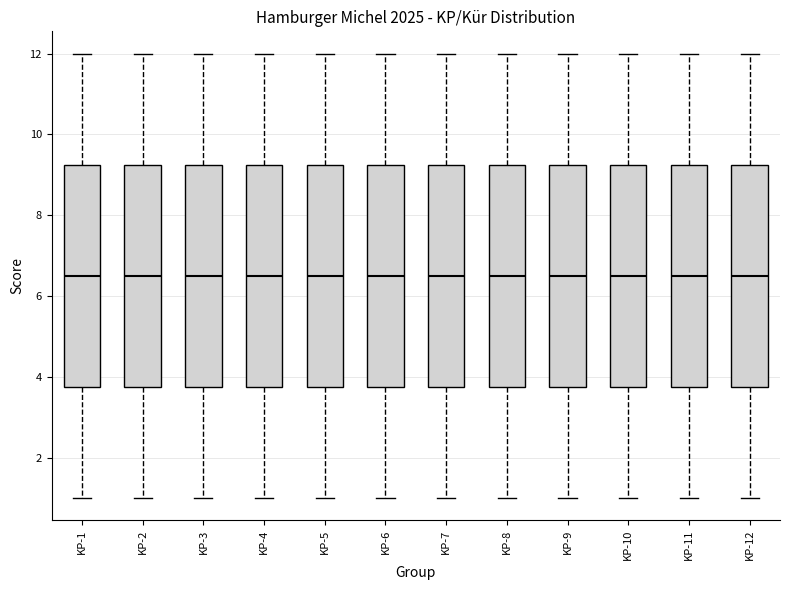

Reading left to right, read every box against the y-axis: the position of its median line, the range the box covers, and the ends of its whiskers. The values are not printed on the chart, so give them approximately, as read against the axis.

KP-1: median 6.6, box 3.8 to 9.2, whiskers 1.0 to 12.0
KP-2: median 6.6, box 3.8 to 9.2, whiskers 1.0 to 12.0
KP-3: median 6.6, box 3.8 to 9.2, whiskers 1.0 to 12.0
KP-4: median 6.6, box 3.8 to 9.2, whiskers 1.0 to 12.0
KP-5: median 6.6, box 3.8 to 9.2, whiskers 1.0 to 12.0
KP-6: median 6.6, box 3.8 to 9.2, whiskers 1.0 to 12.0
KP-7: median 6.6, box 3.8 to 9.2, whiskers 1.0 to 12.0
KP-8: median 6.6, box 3.8 to 9.2, whiskers 1.0 to 12.0
KP-9: median 6.6, box 3.8 to 9.2, whiskers 1.0 to 12.0
KP-10: median 6.6, box 3.8 to 9.2, whiskers 1.0 to 12.0
KP-11: median 6.6, box 3.8 to 9.2, whiskers 1.0 to 12.0
KP-12: median 6.6, box 3.8 to 9.2, whiskers 1.0 to 12.0